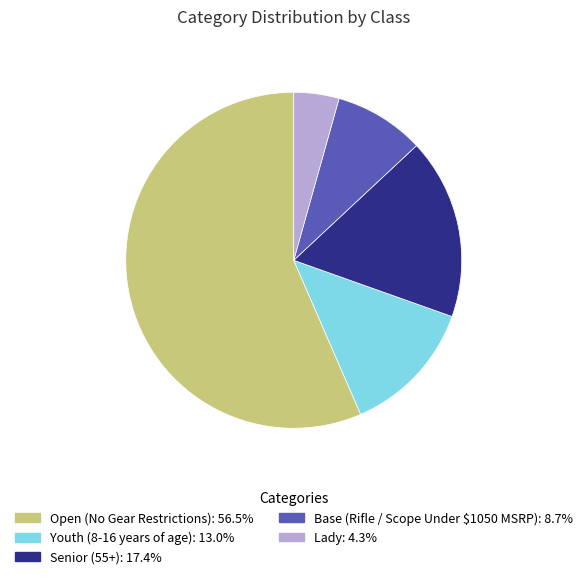

Which category accounts for the majority?

Open (No Gear Restrictions)